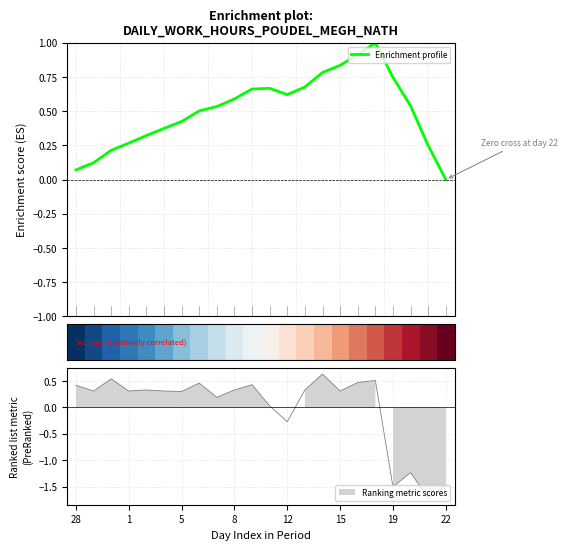

What is the highest value of the Enrichment profile series?

1.0